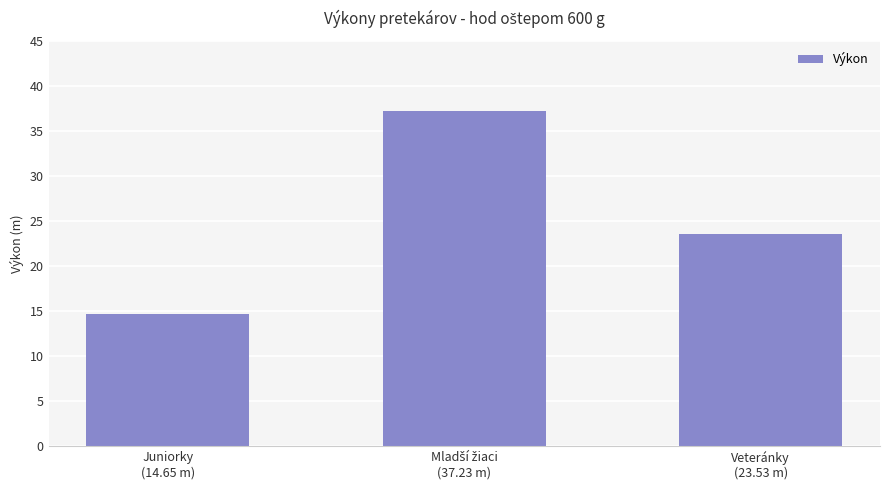

What is the greatest value displayed?

37.2